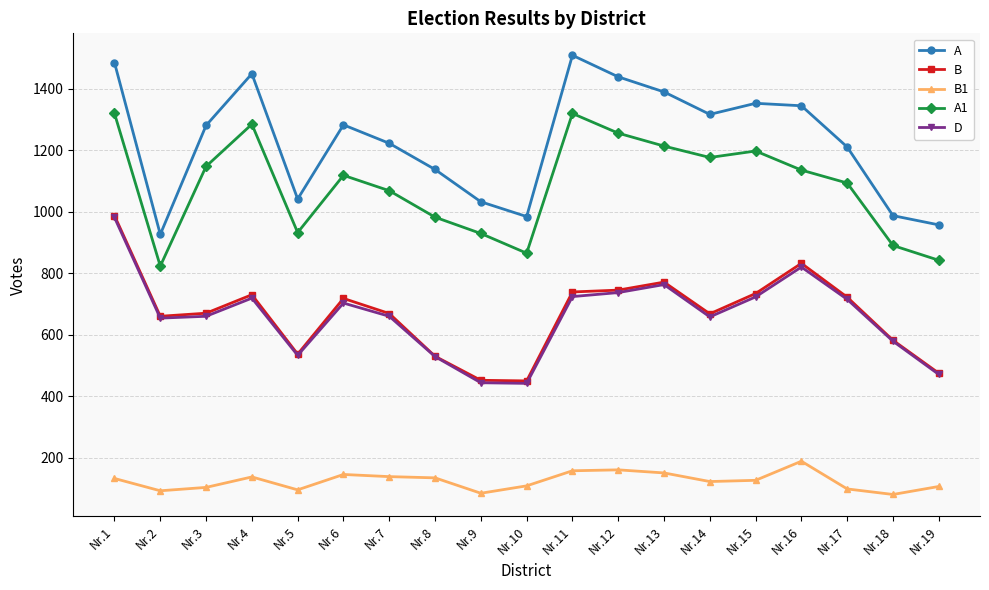

Which series has the largest total across all categories?

A